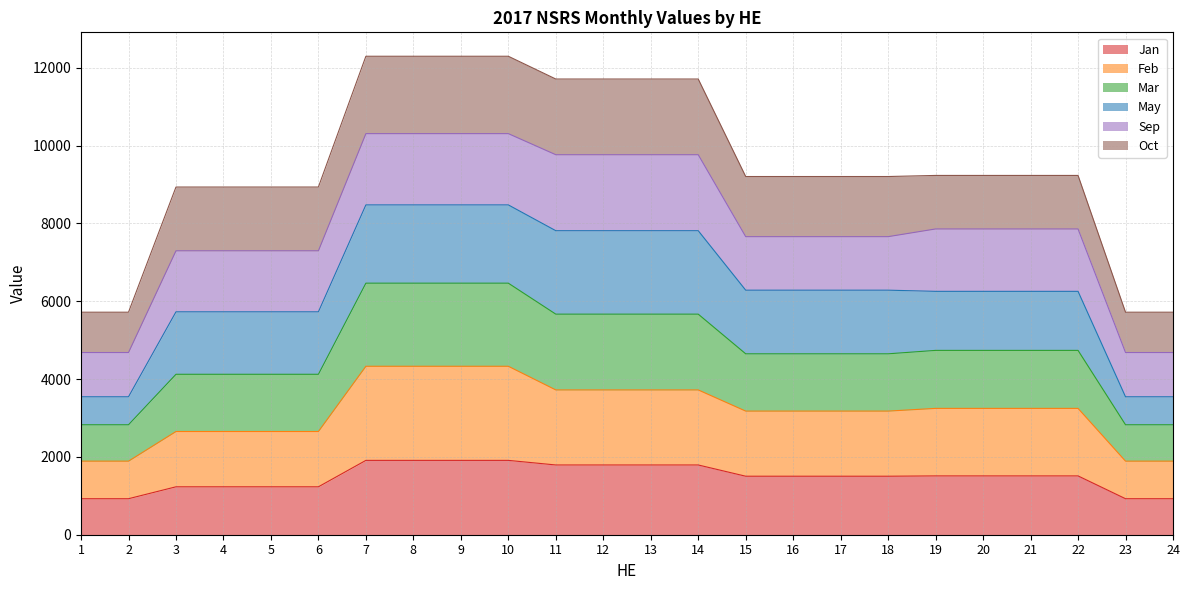

What is the minimum value for Jan?

925